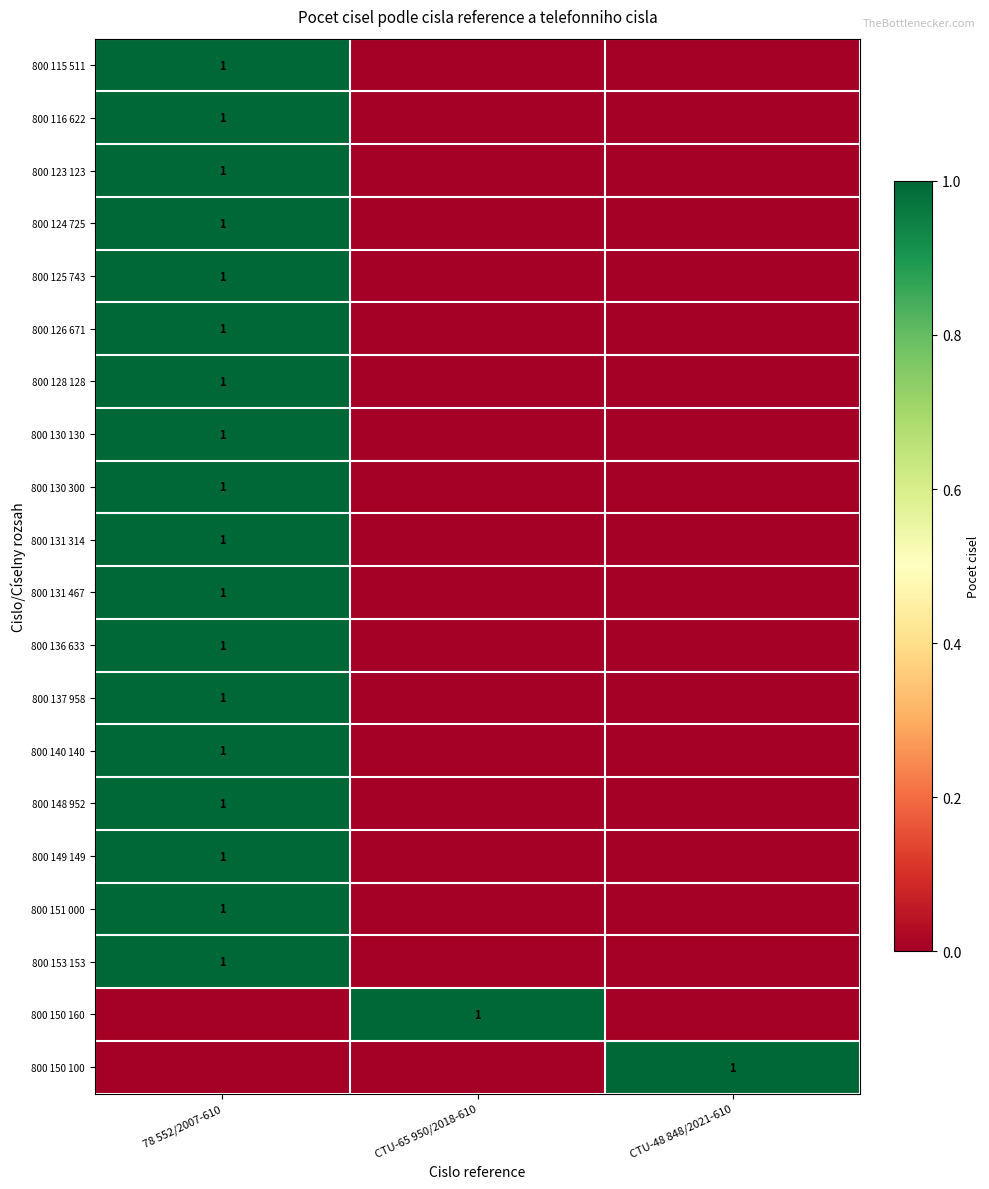

True or false: 800 149 149 has a value of 1 at 78 552/2007-610.

True